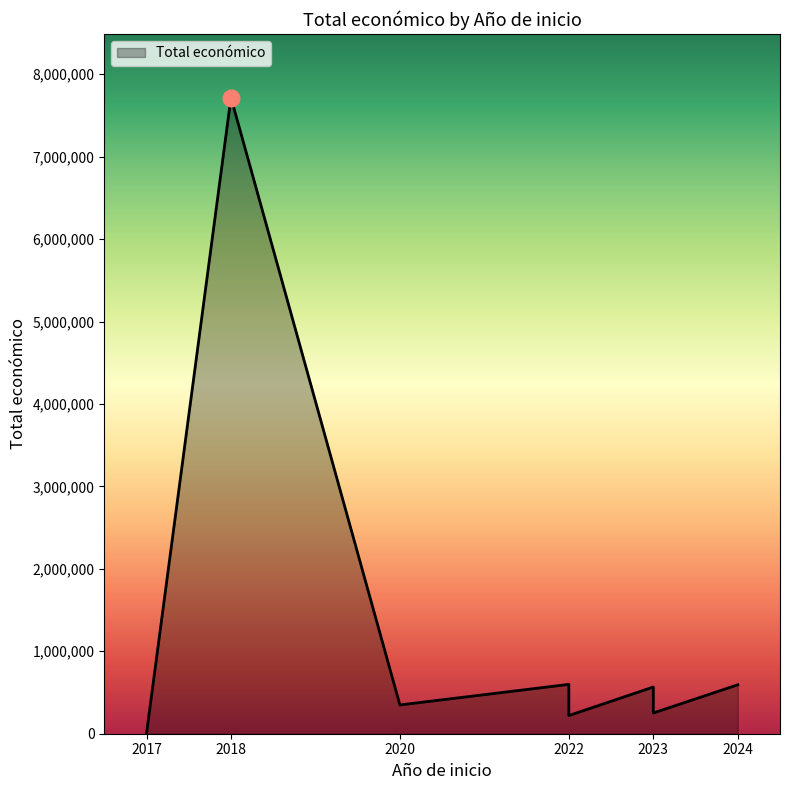

Read the value at 2022, to the nearest 100.

598700